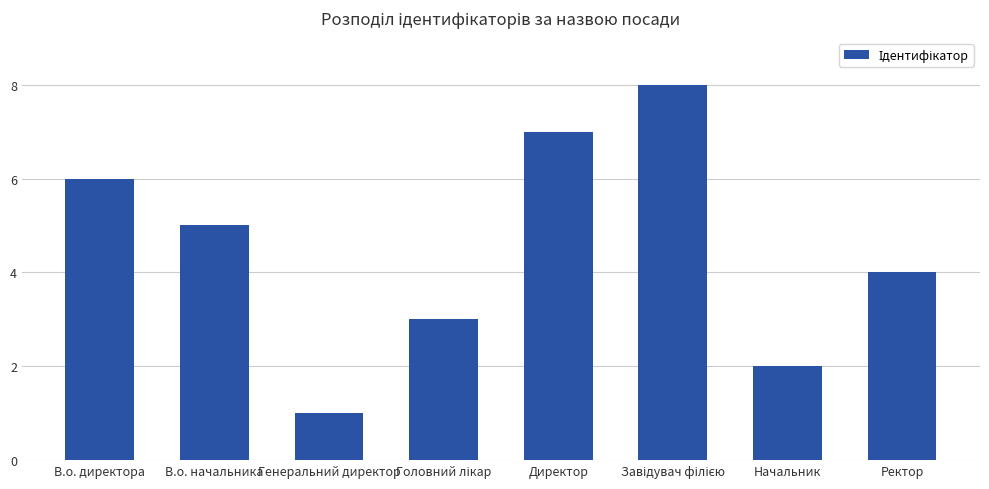

What is the change in value from В.о. директора to Директор?

+1